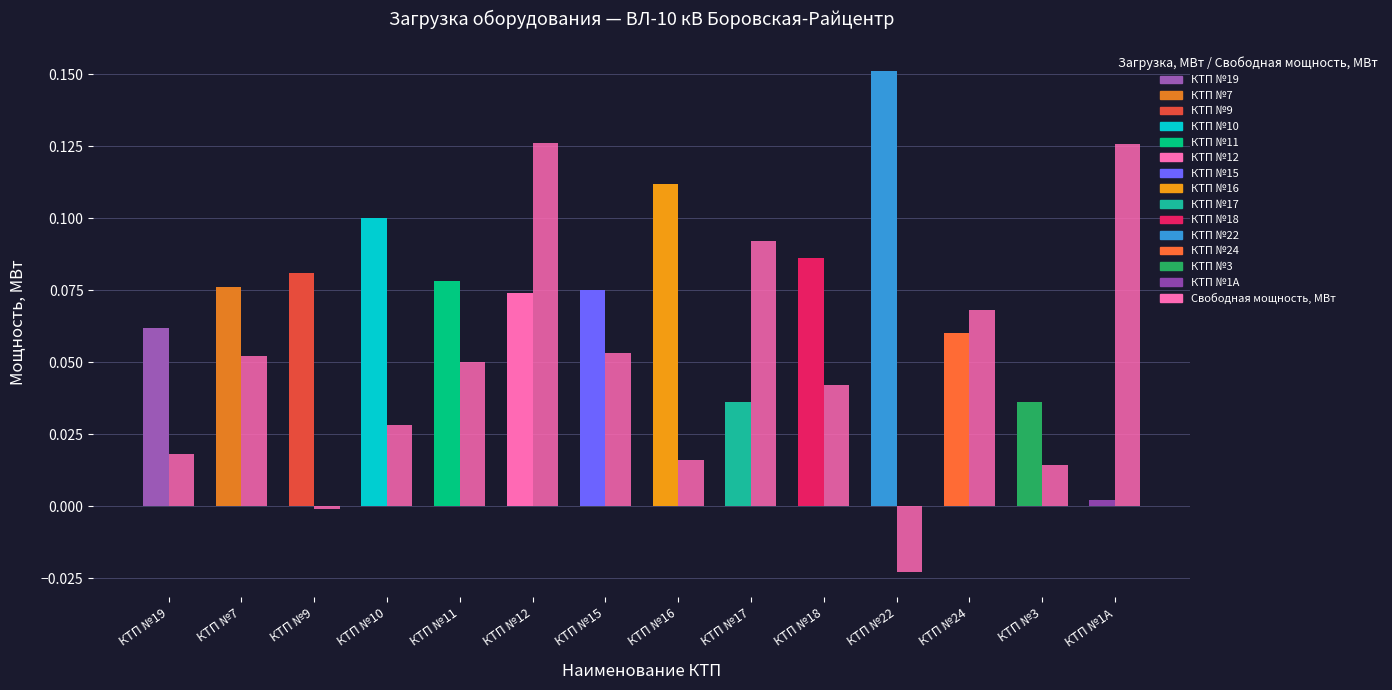

What is the label of the 12th bar from the left?

КТП №24